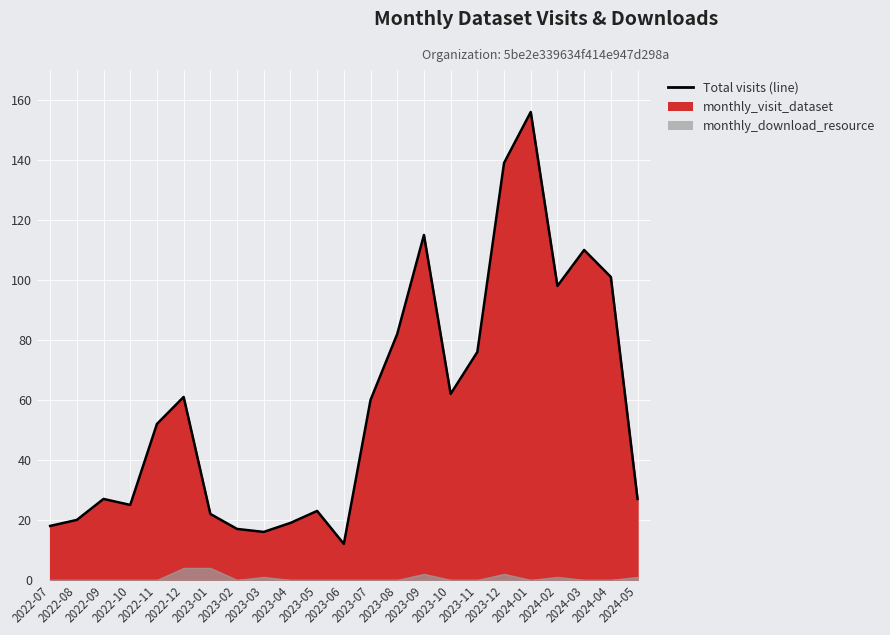

What is the sum of the values at 2022-12 and 2024-03?

171